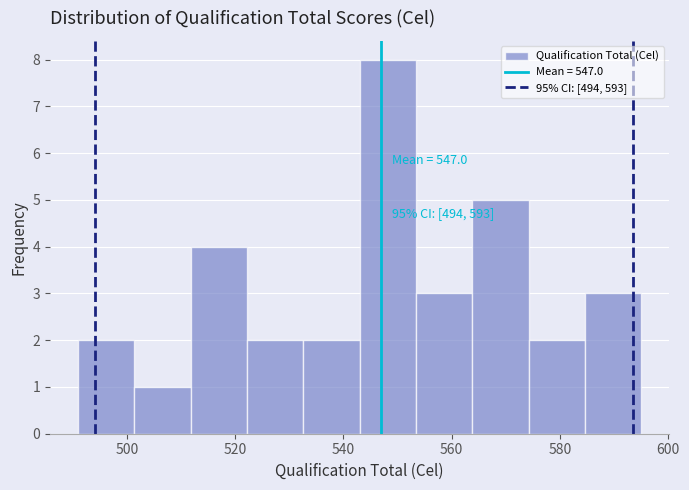

Which range on the x-axis has the tallest bar?

543.0 to 553.4